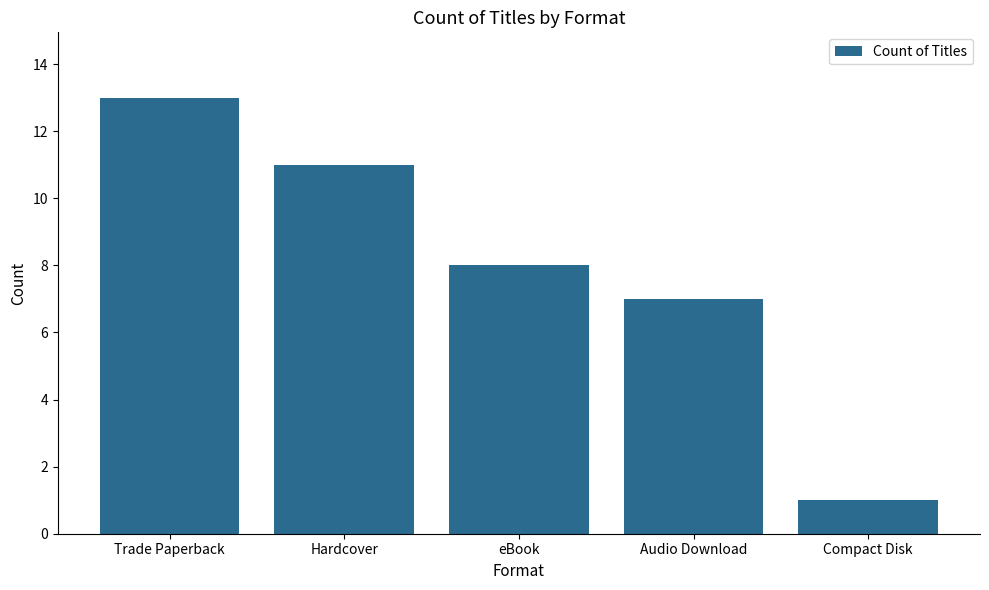

Reading left to right, what are all the values shown in this chart?

Trade Paperback=13	Hardcover=11	eBook=8	Audio Download=7	Compact Disk=1